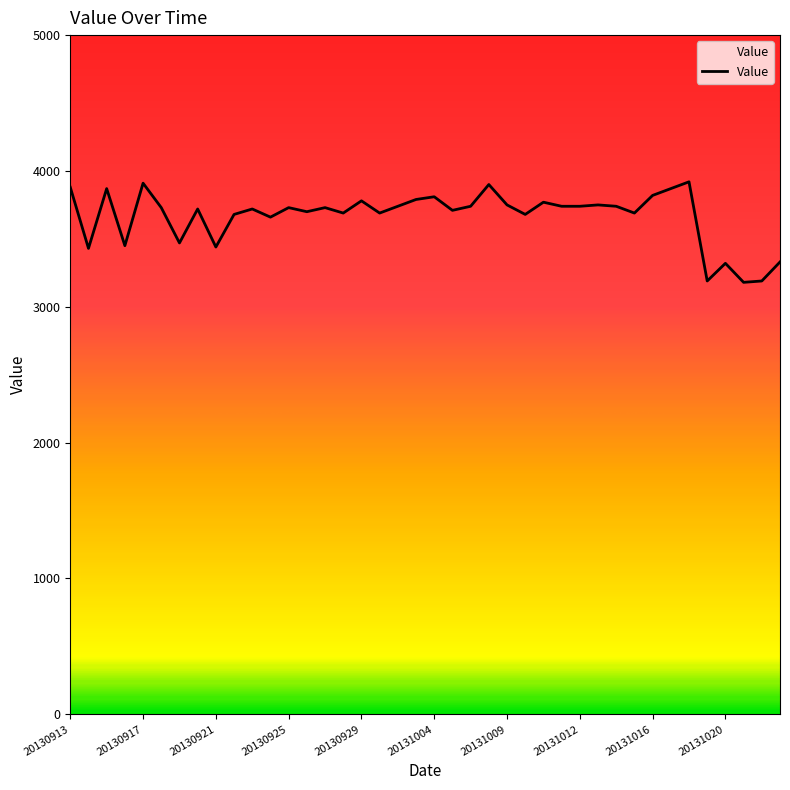

What is the difference between the maximum and minimum values?

740